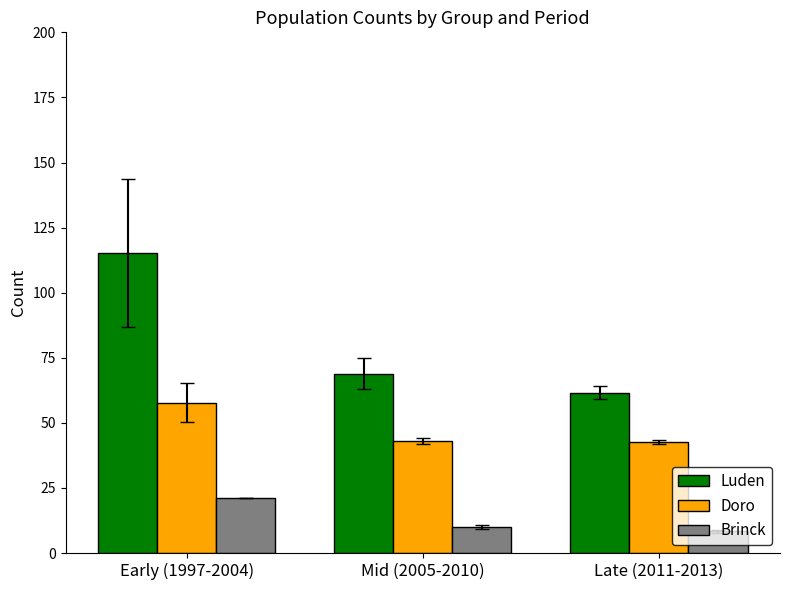

What is the average value of the Doro series?

47.9